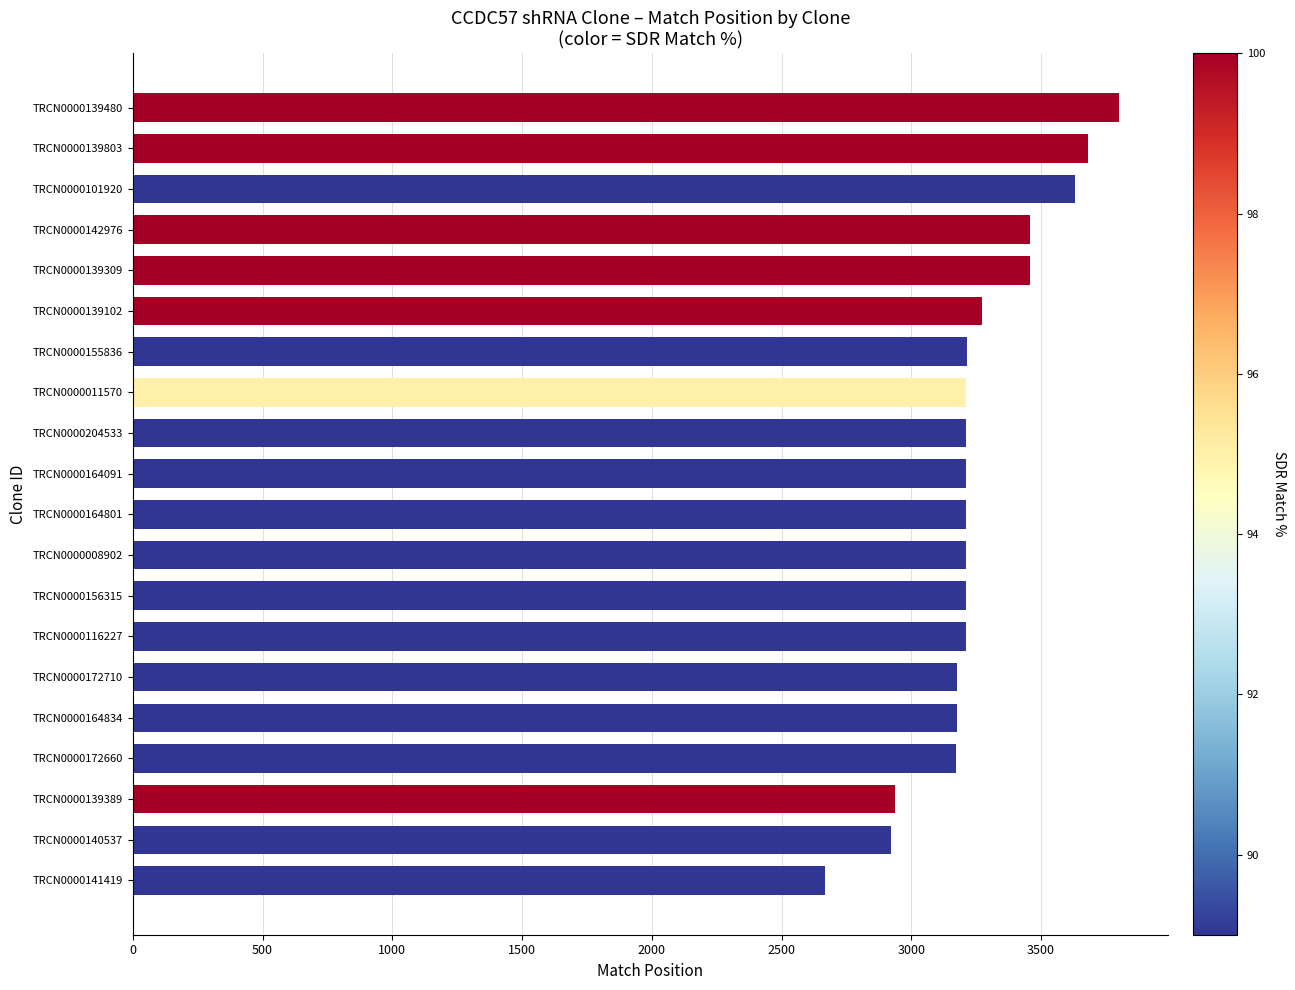

Between TRCN0000164091 and TRCN0000101920, which is larger?

TRCN0000101920